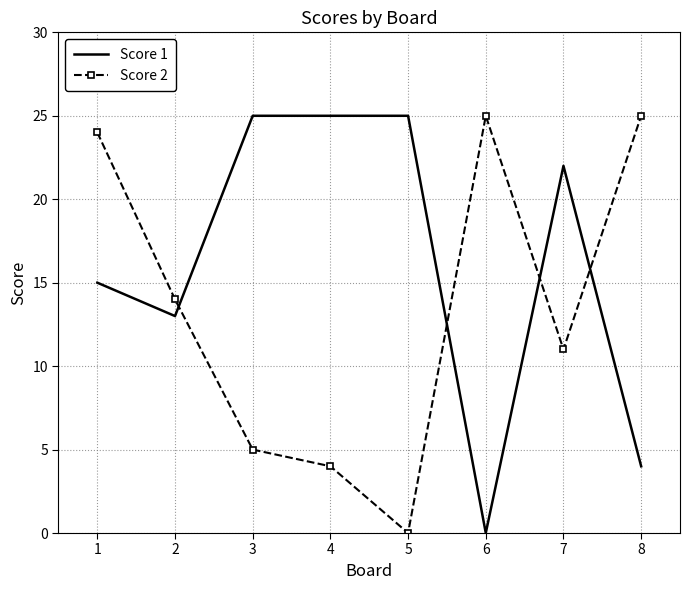

Reading left to right, what are all the values shown in this chart?

Score 1: 1=15	2=13	3=25	4=25	5=25	6=0	7=22	8=4
Score 2: 1=24	2=14	3=5	4=4	5=0	6=25	7=11	8=25